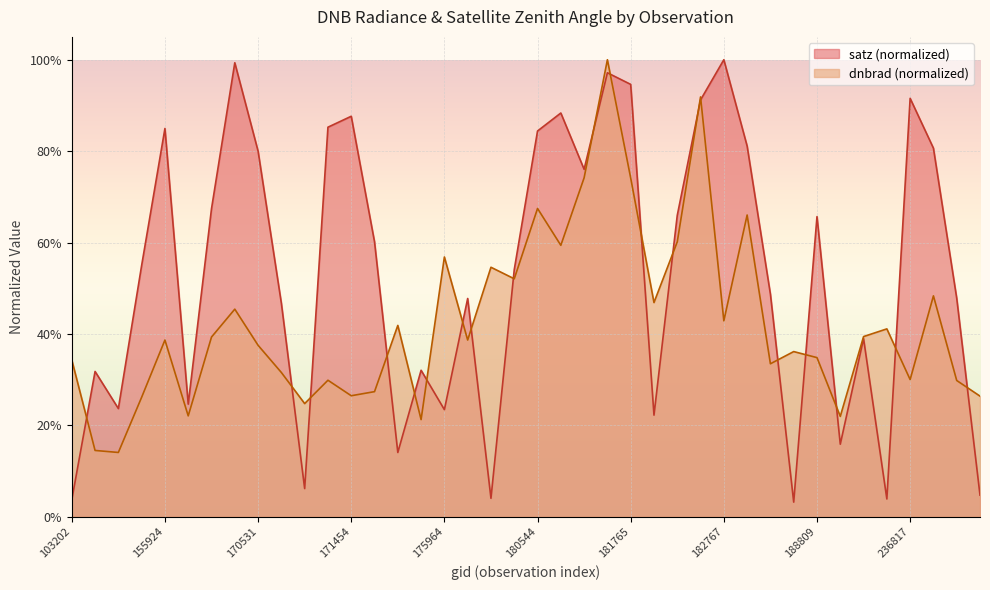

How many times do dnbrad and satz cross each other?

20